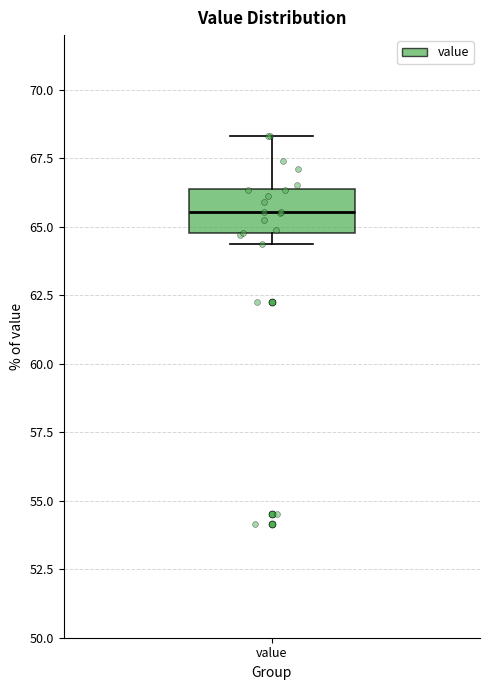

Transcribe this box plot: give where the median line is, the range the box spans, and where the two whiskers end, as read against the y-axis. The values are not printed on the chart, so give them approximately, as read against the axis.

median 65.5, box 65.0 to 66.5, whiskers 64.5 to 68.5